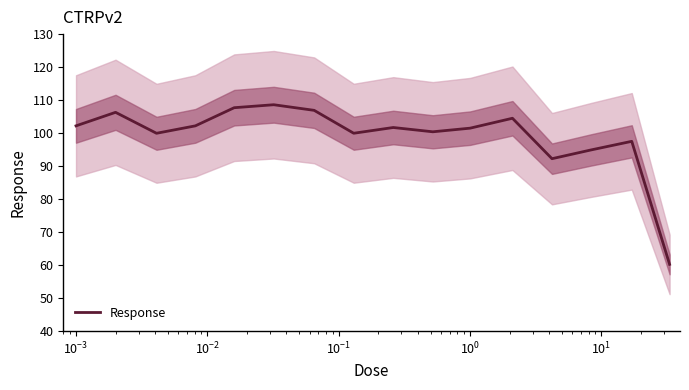

What position from the left is 10?

11